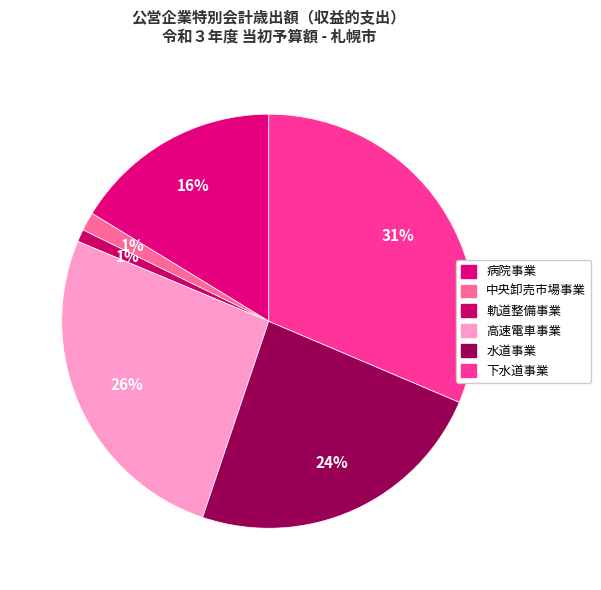

Approximately how many times larger is the value at 中央卸売市場事業 compared to 病院事業?

0.1